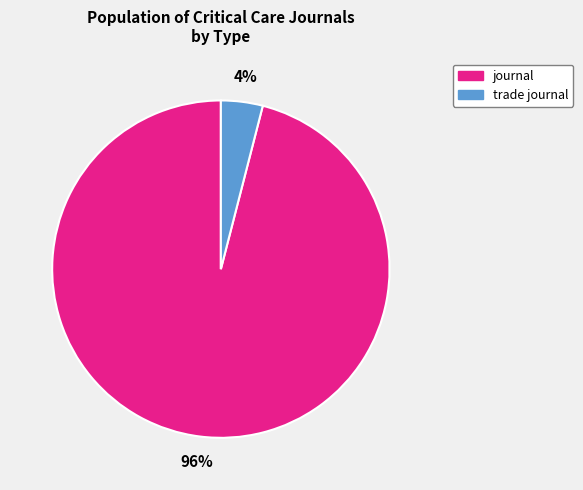

What percentage is the journal slice, to the nearest percent?

96%